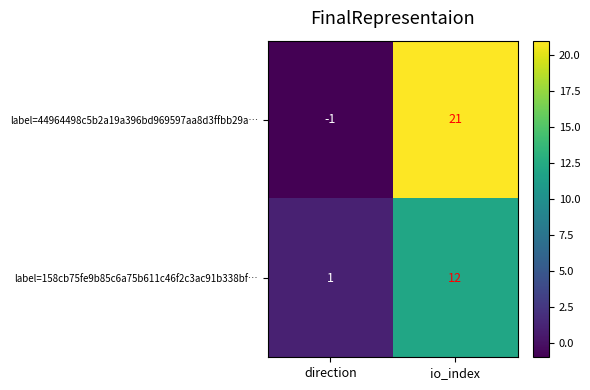

At which category is the sum across all series the highest?

io_index